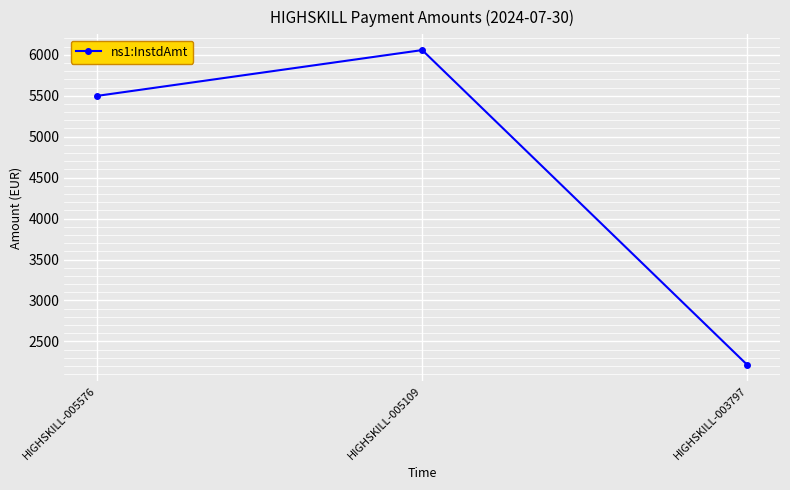

Count the number of data series in this chart.

1